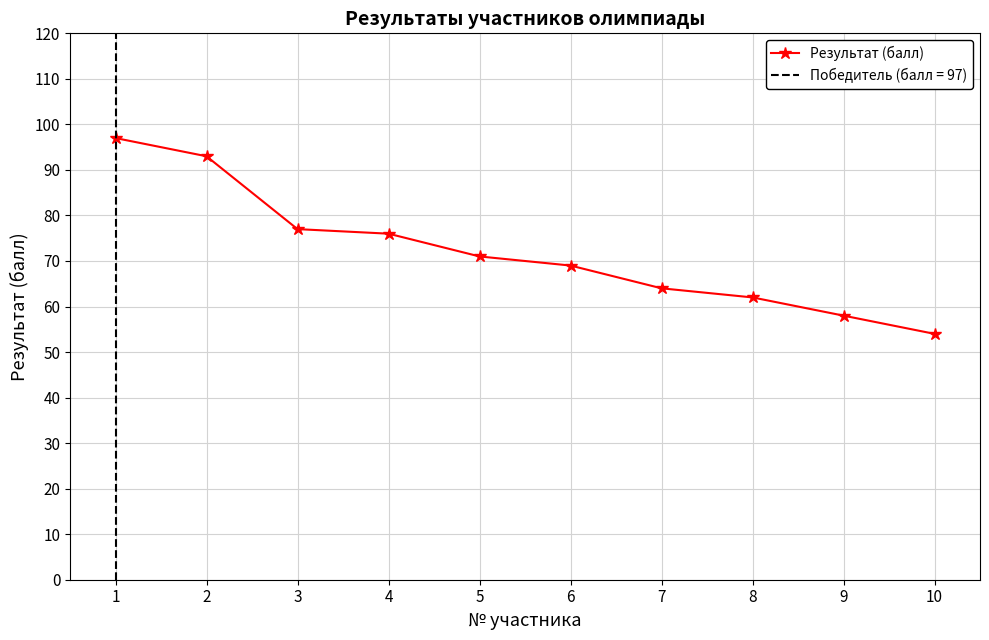

Count the number of categories in the chart.

10